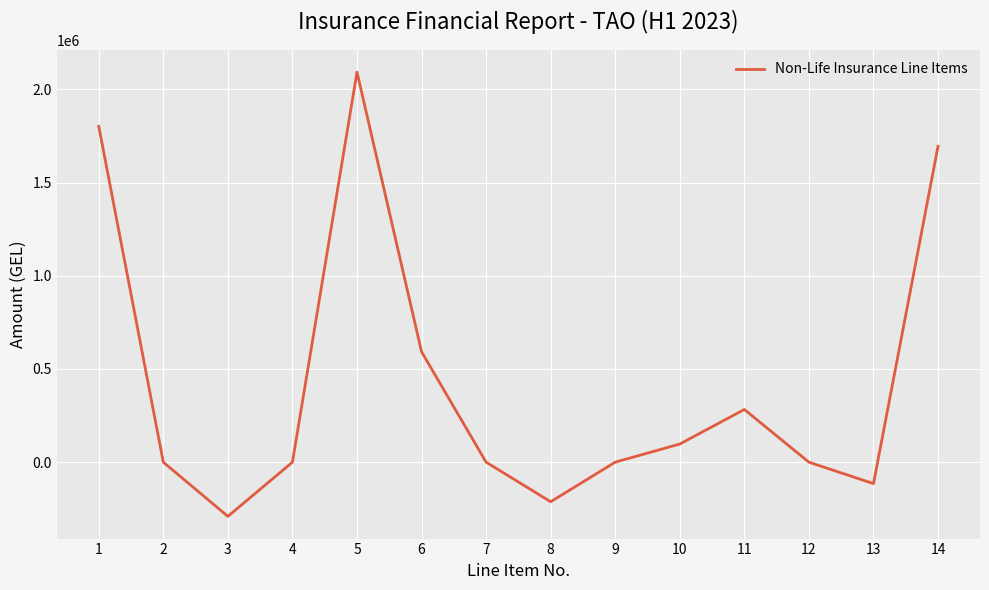

The value at 3 is -142389.8. True or false?

False